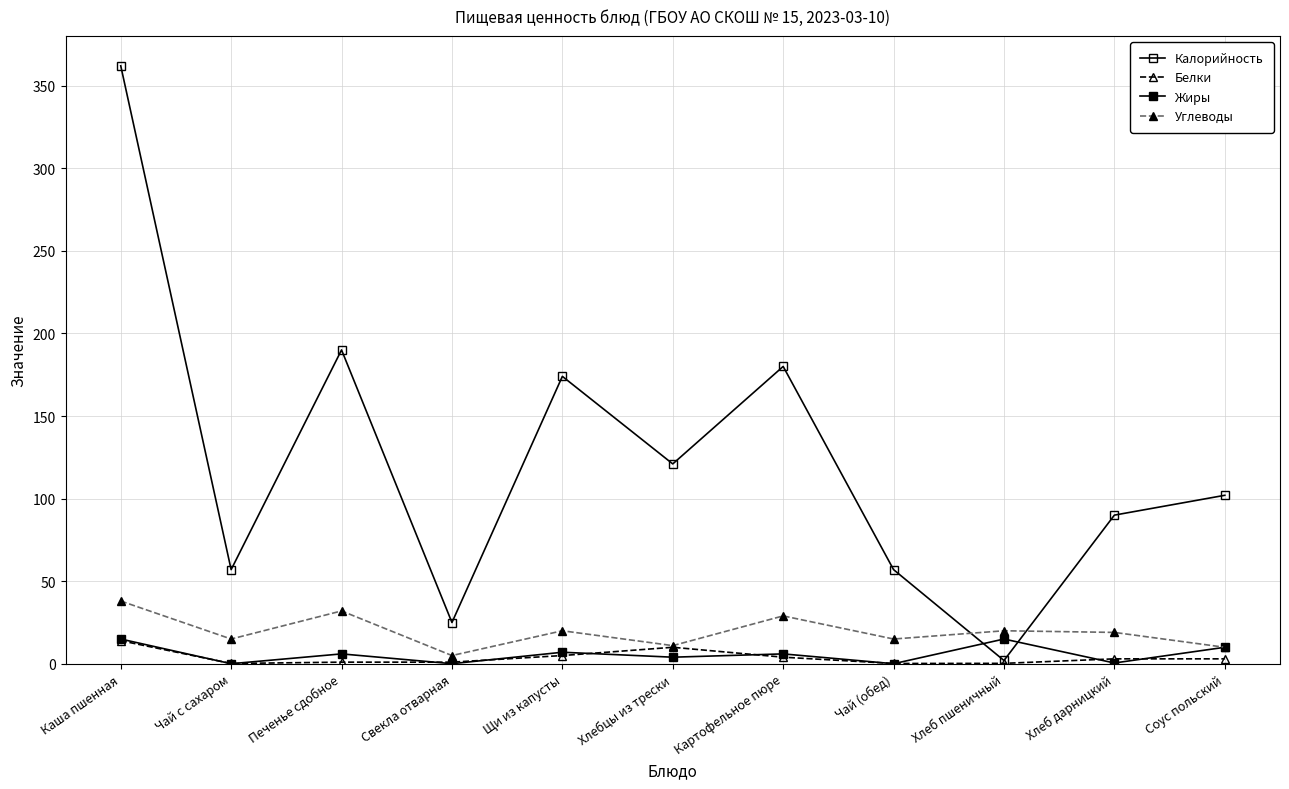

What is the label of the 10th point from the left?

Хлеб дарницкий